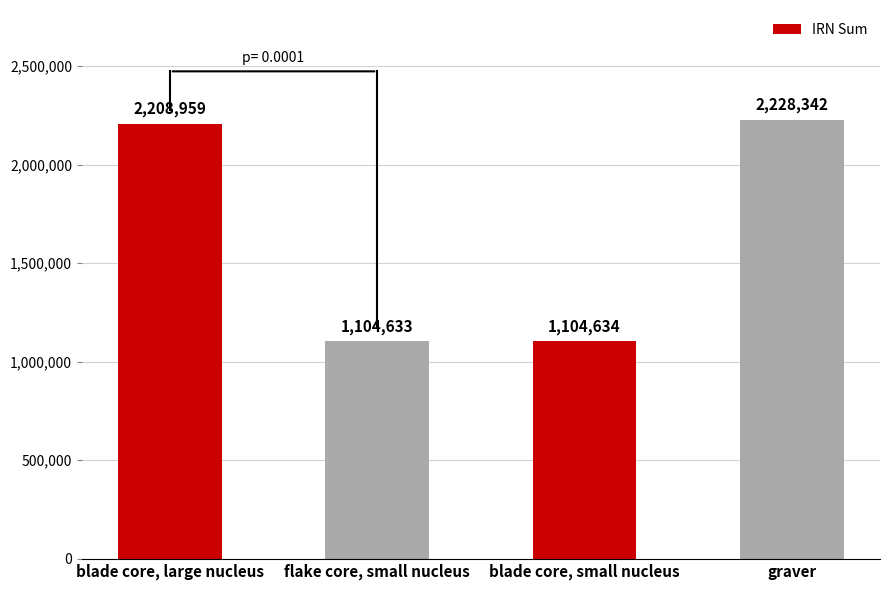

Is it true that the value at blade core, large nucleus is 839844?

False